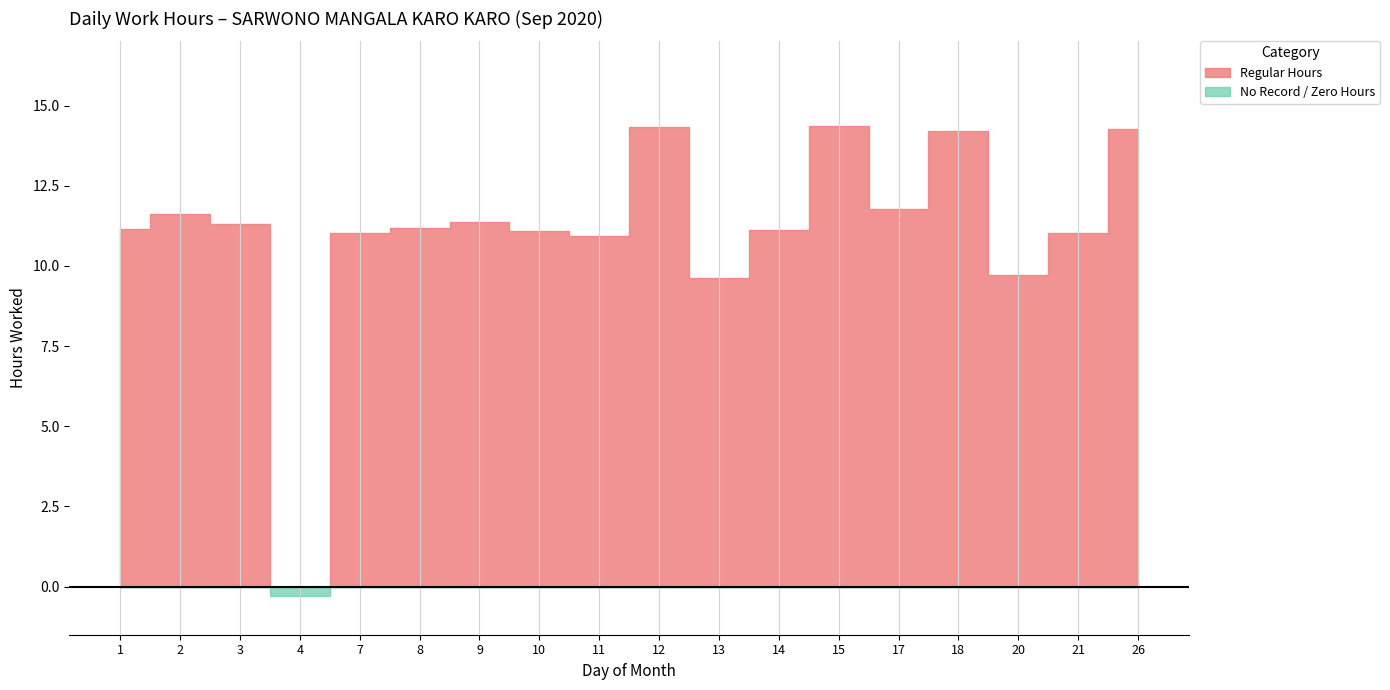

What is the spread (max minus min) of values at 20?

9.7